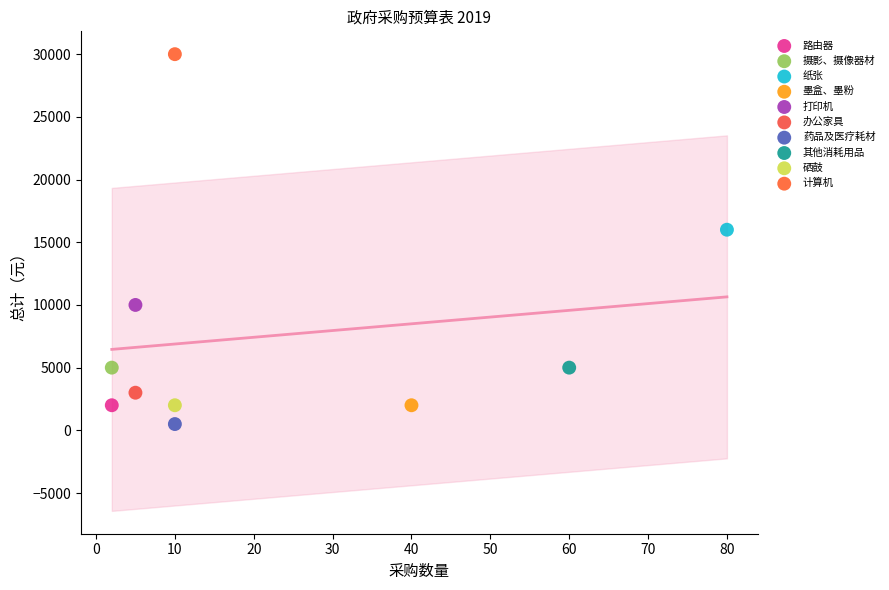

What are all the series names shown in the legend?

路由器, 摄影、摄像器材, 纸张, 墨盒、墨粉, 打印机, 办公家具, 药品及医疗耗材, 其他消耗用品, 硒鼓, 计算机